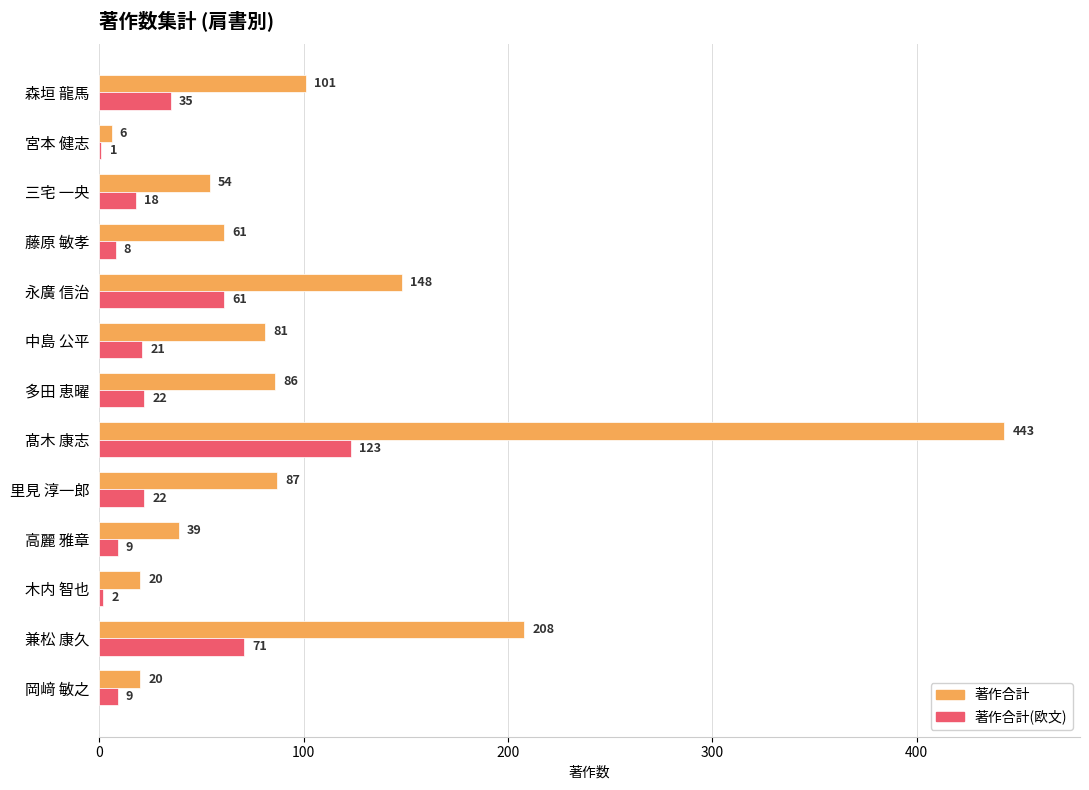

Which series changed the most between 里見 淳一郎 and 多田 恵曜?

著作合計